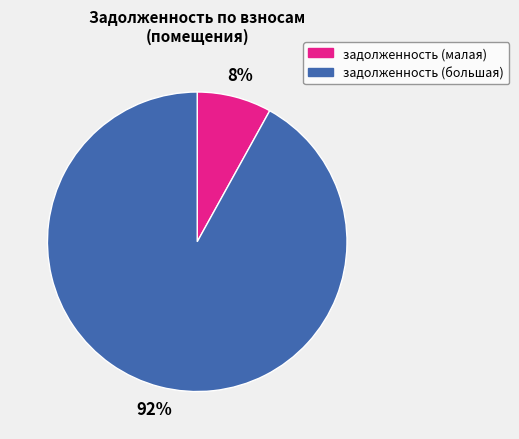

Which category accounts for the majority?

задолженность (большая)